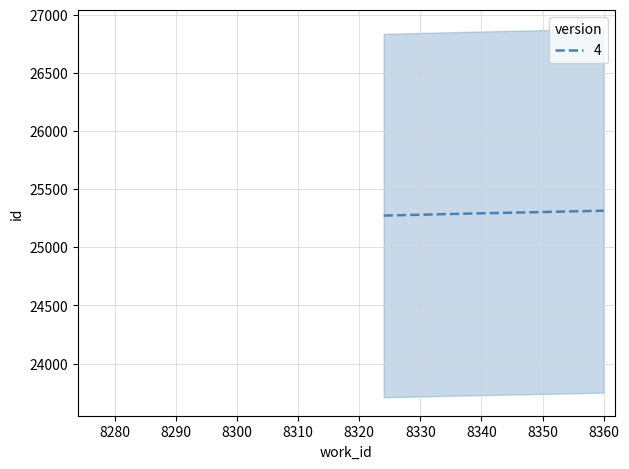

Reading left to right, transcribe all the data shown in this chart.

25273	25288	25315